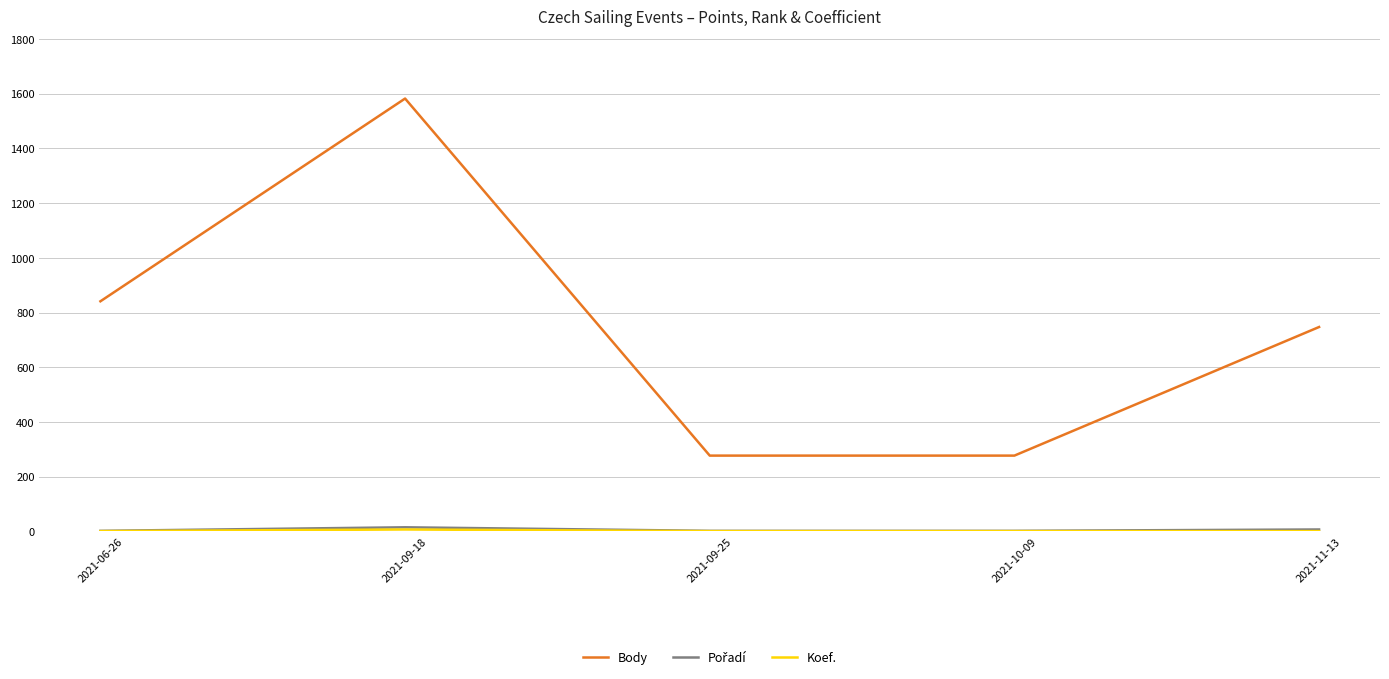

Which series has the largest total across all categories?

Body